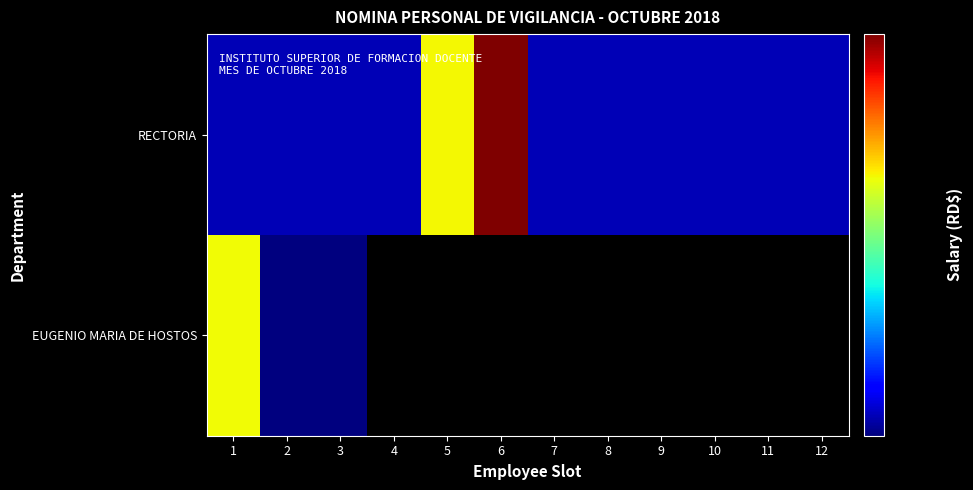

Is the value of EUGENIO MARIA DE HOSTOS at 6 greater than the value of RECTORIA at 2?

No